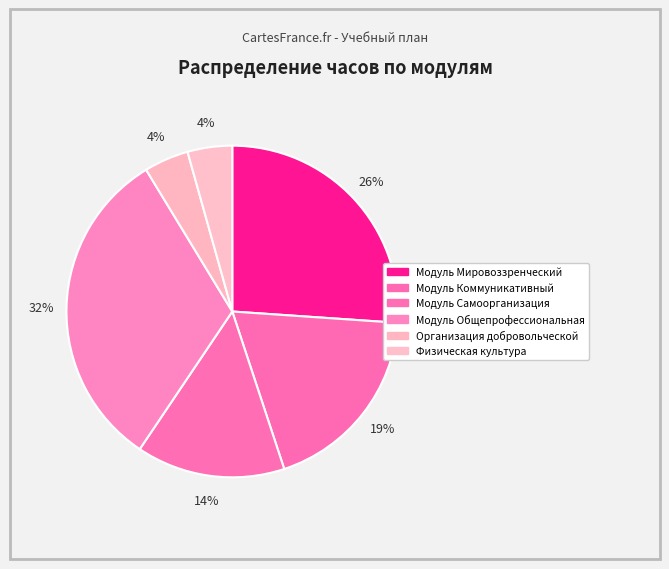

How many segments does this pie chart have?

6